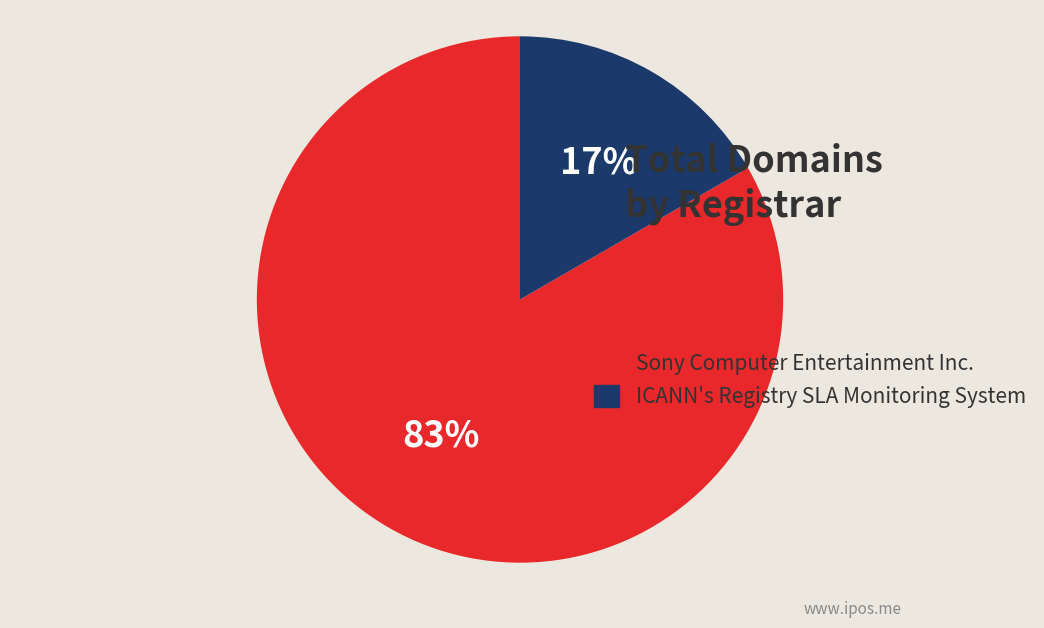

Is the sum of Sony Computer Entertainment Inc. and ICANN's Registry SLA Monitoring System greater than half?

Yes